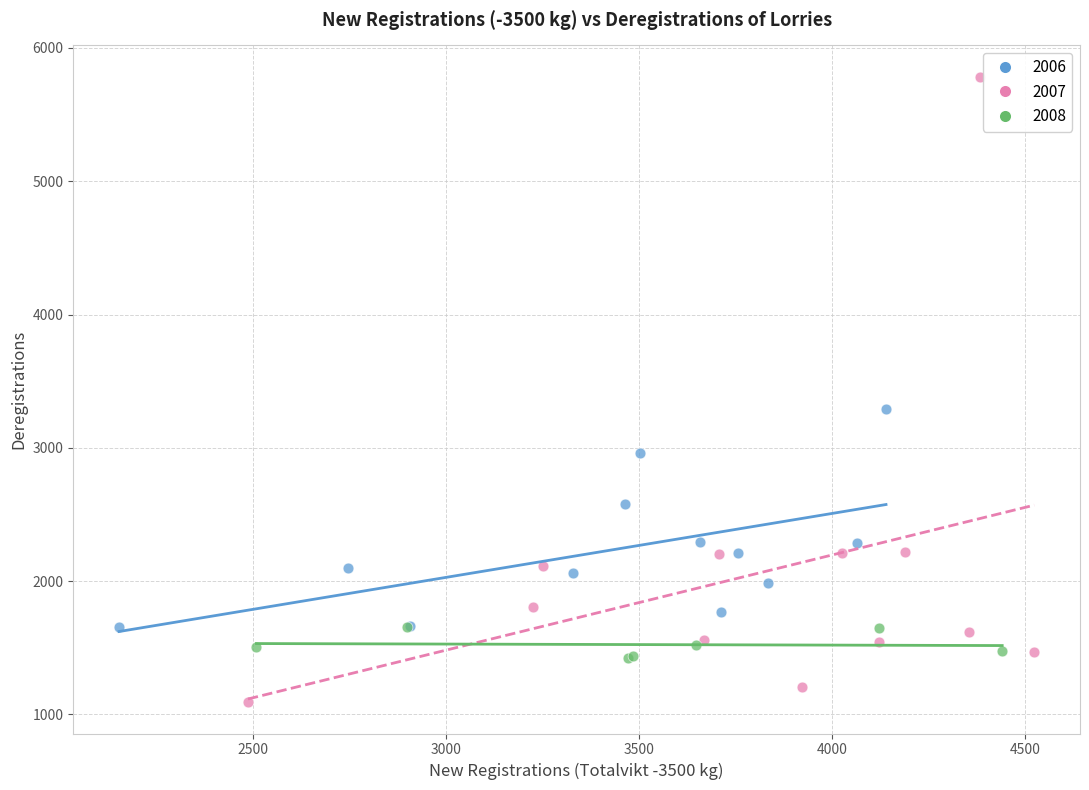

Which series contains the lowest Y value?

2007